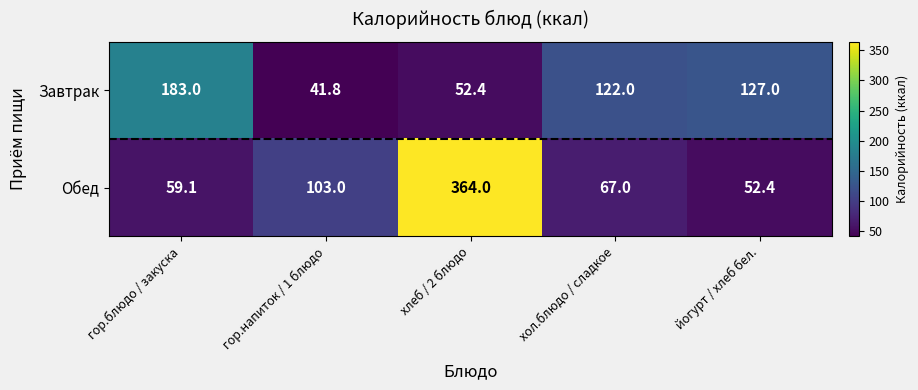

What value does the Завтрак series have at хлеб / 2 блюдо?

52.4